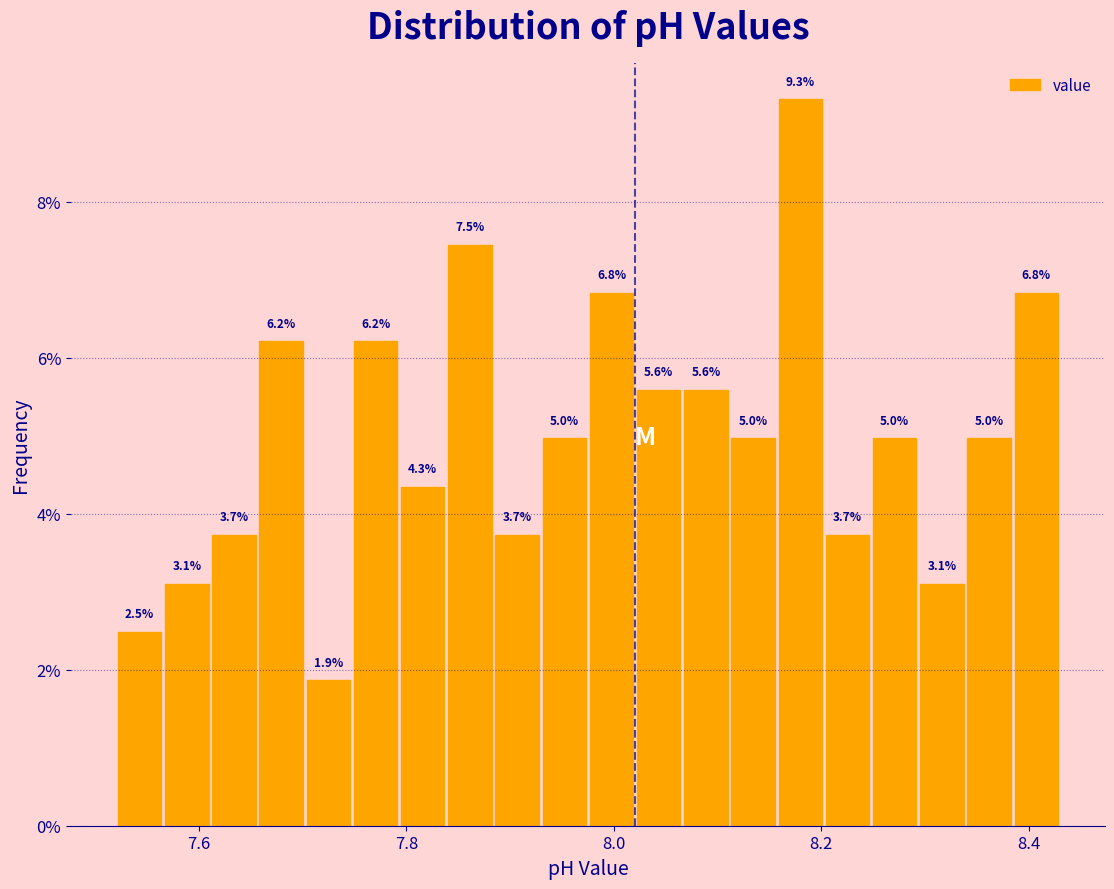

Around what value on the x-axis is the tallest bar? Give the approximate position of its centre, as read against the axis.

8.18